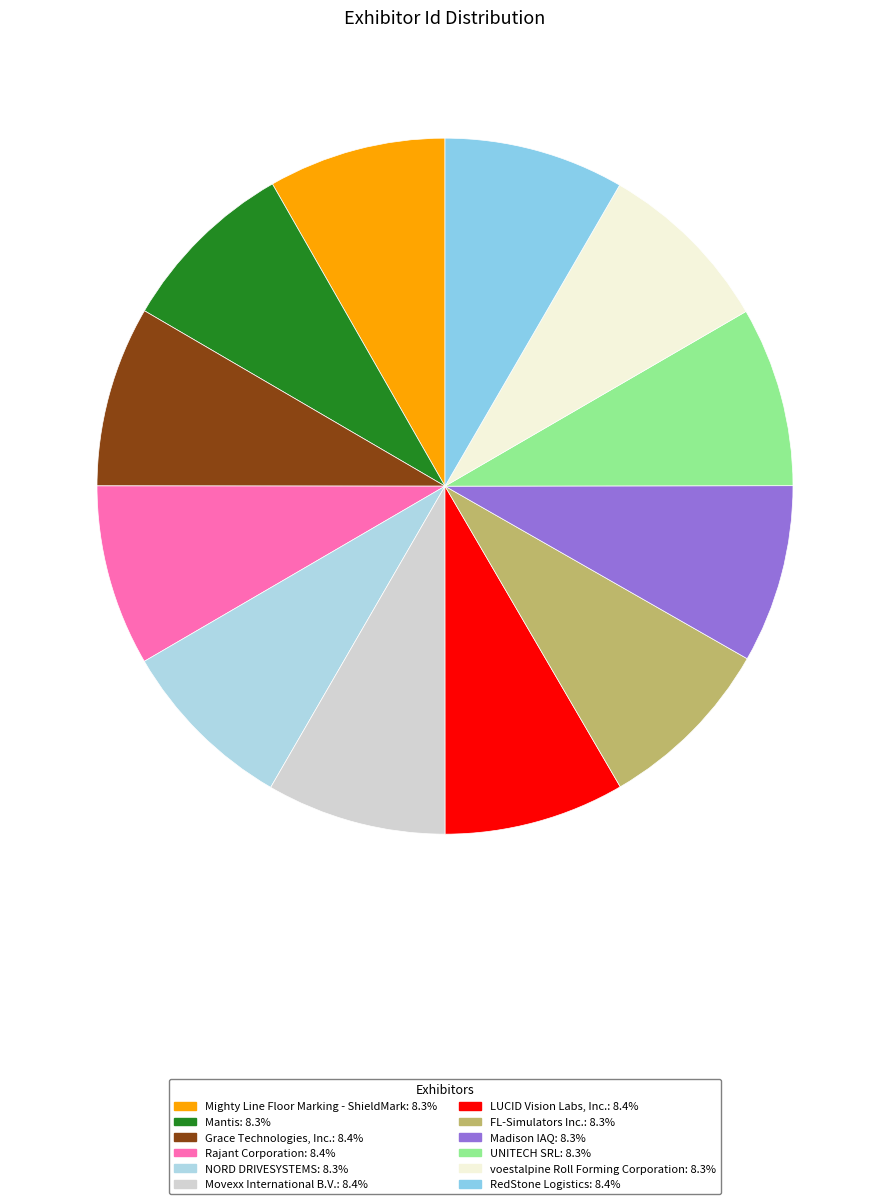

True or false: FL-Simulators Inc. accounts for 1% of the total.

False